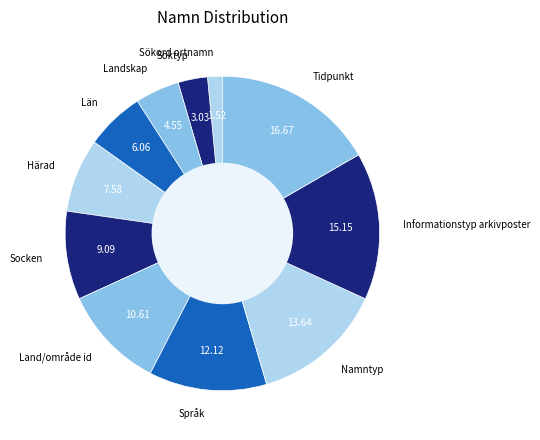

Is there a majority slice in this chart?

No